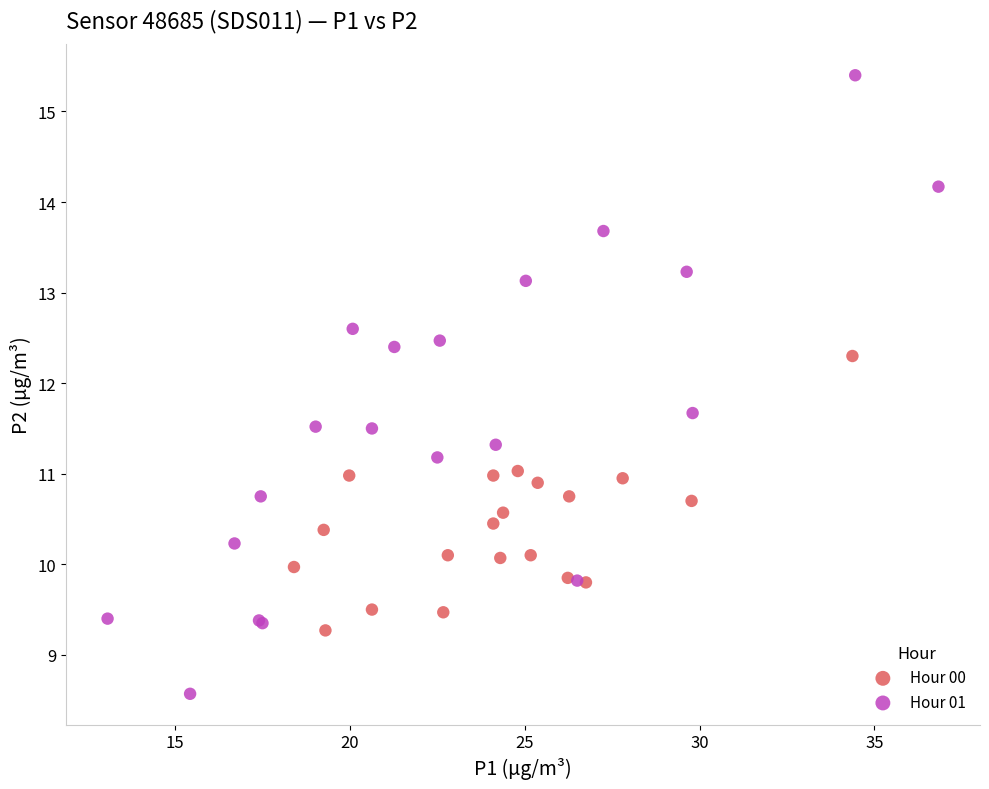

Which series contains the lowest Y value?

Hour 01